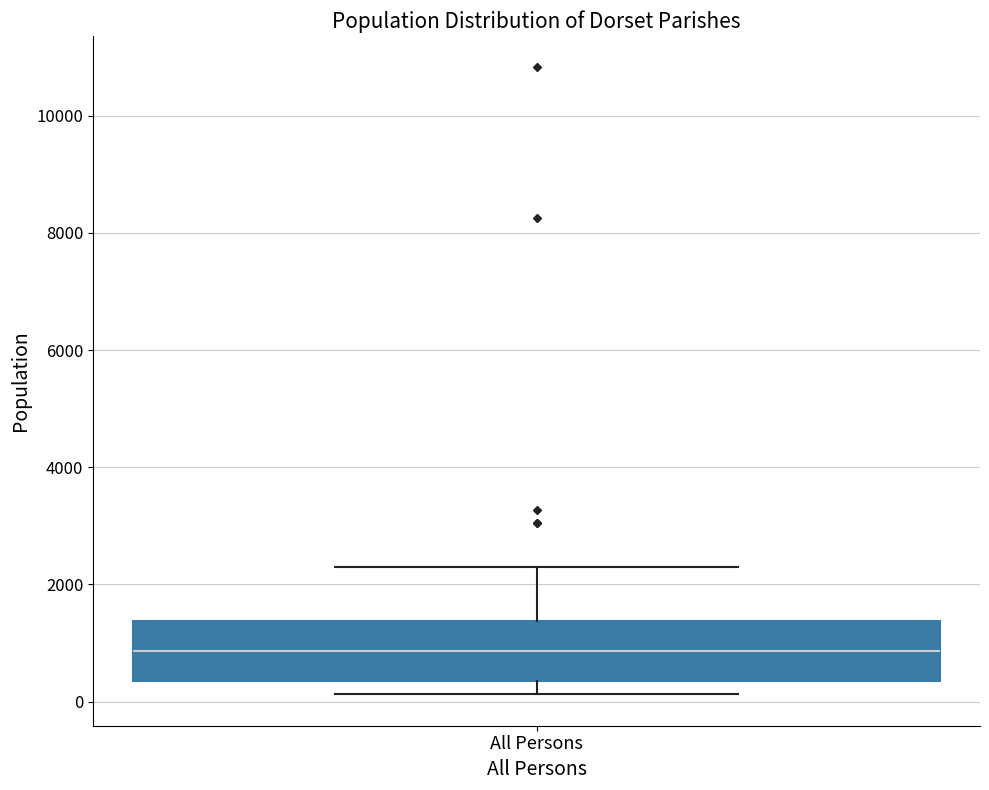

Read this box plot against the y-axis: the position of the median line, the range covered by the box, and the ends of both whiskers. The values are not printed on the chart, so give them approximately, as read against the axis.

median 800, box 400 to 1400, whiskers 200 to 2200